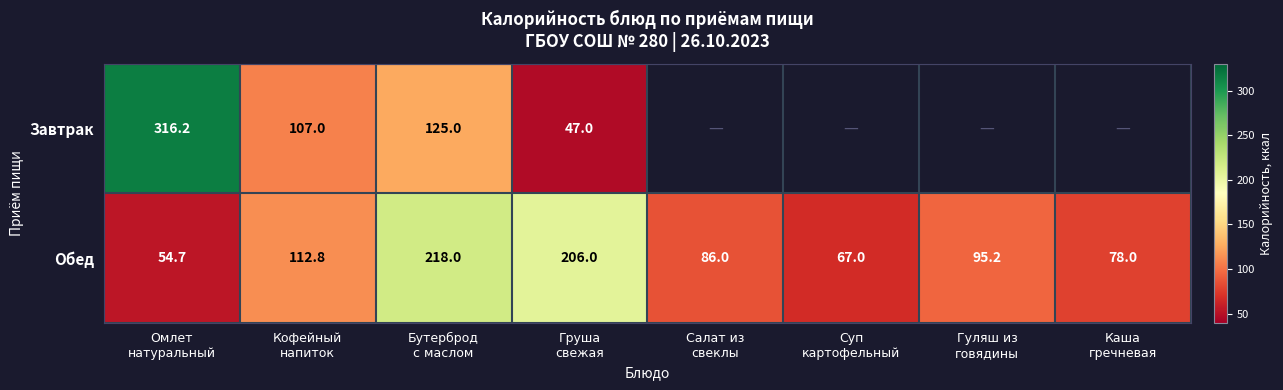

Is it true that Завтрак equals 72.9 at Груша свежая?

False